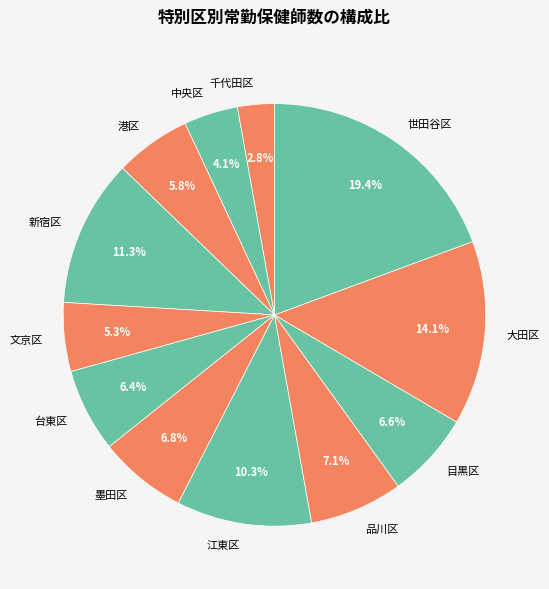

How many segments does this pie chart have?

12